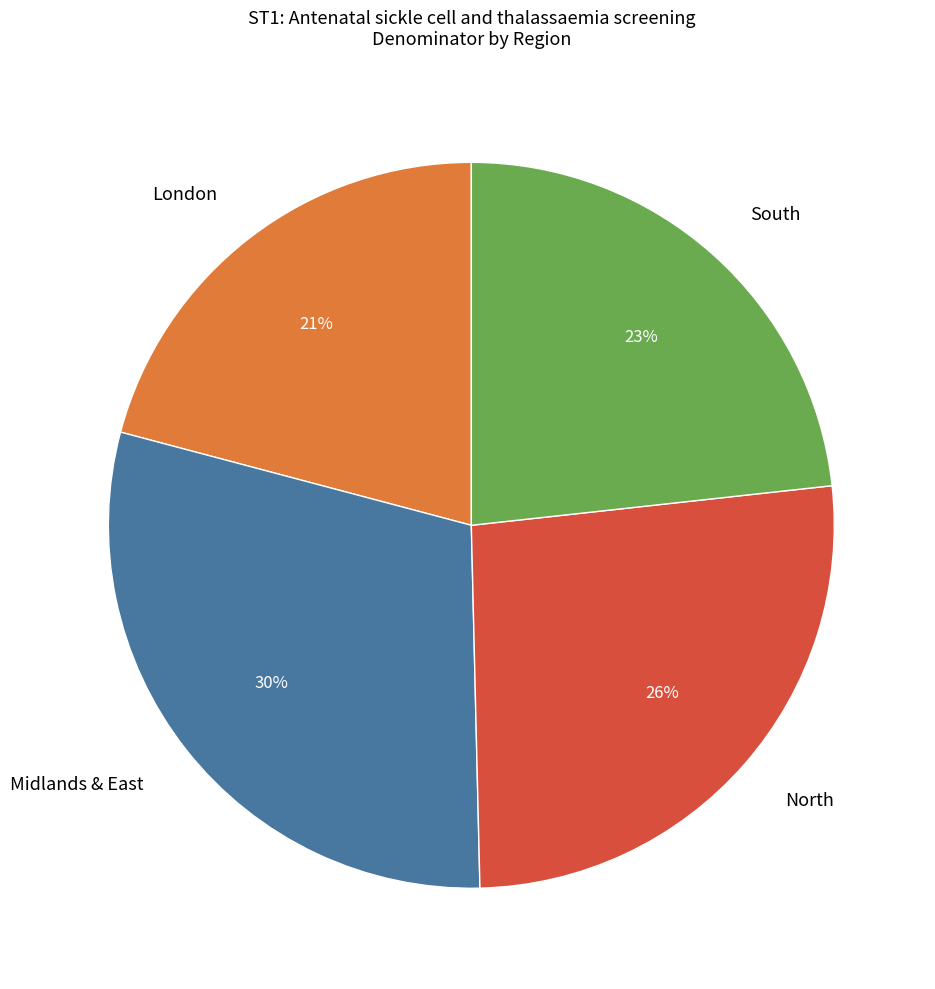

To the nearest percent, what is the difference between the North and London slice percentages?

5%